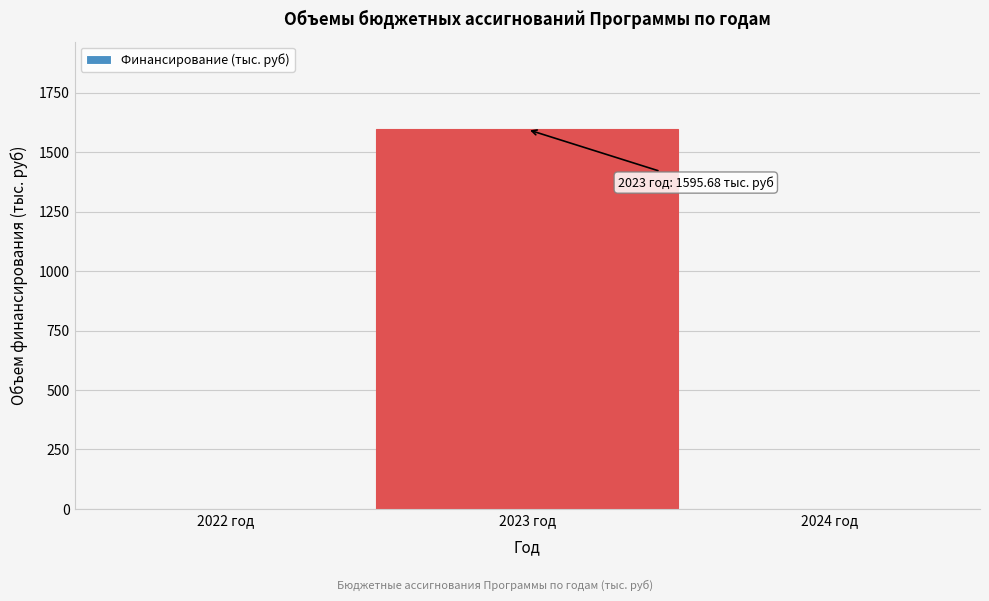

Reading left to right, transcribe all the data shown in this chart.

2022 год=0.0	2023 год=1595.7	2024 год=0.0